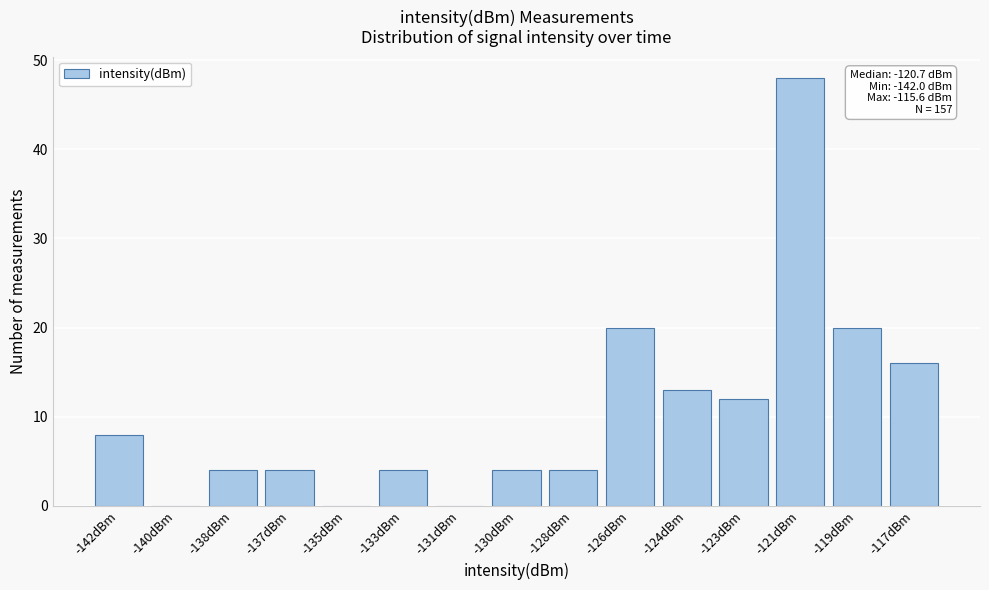

Reading left to right, list all the values displayed in this chart.

-142dBm=8	-140dBm=0	-138dBm=4	-137dBm=4	-135dBm=0	-133dBm=4	-131dBm=0	-130dBm=4	-128dBm=4	-126dBm=20	-124dBm=13	-123dBm=12	-121dBm=48	-119dBm=20	-117dBm=16